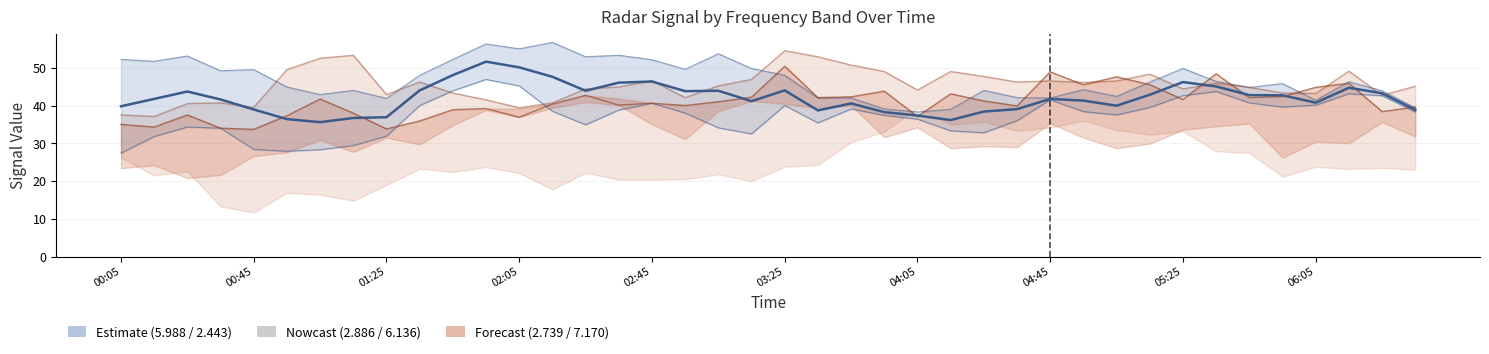

Where is the first local maximum for 2.886?

2020/11/10 00:25